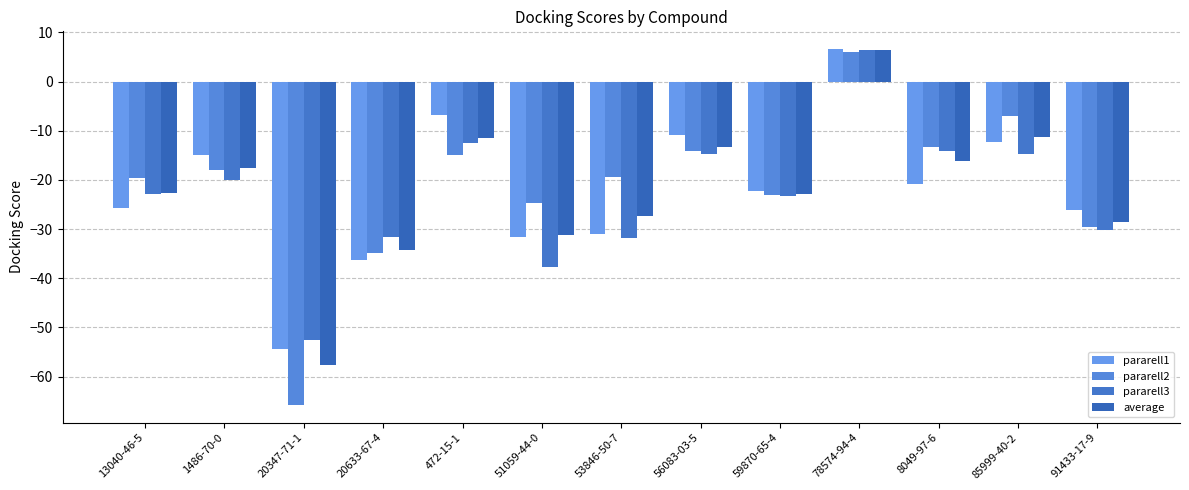

The value of pararell2 at 85999-40-2 is -7.0. True or false?

True